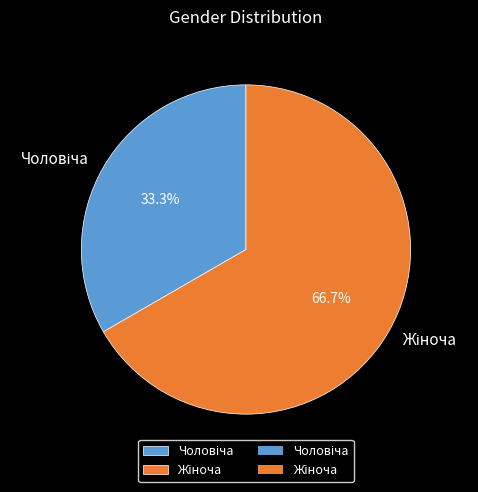

Is there any slice that represents more than half of the pie?

Yes